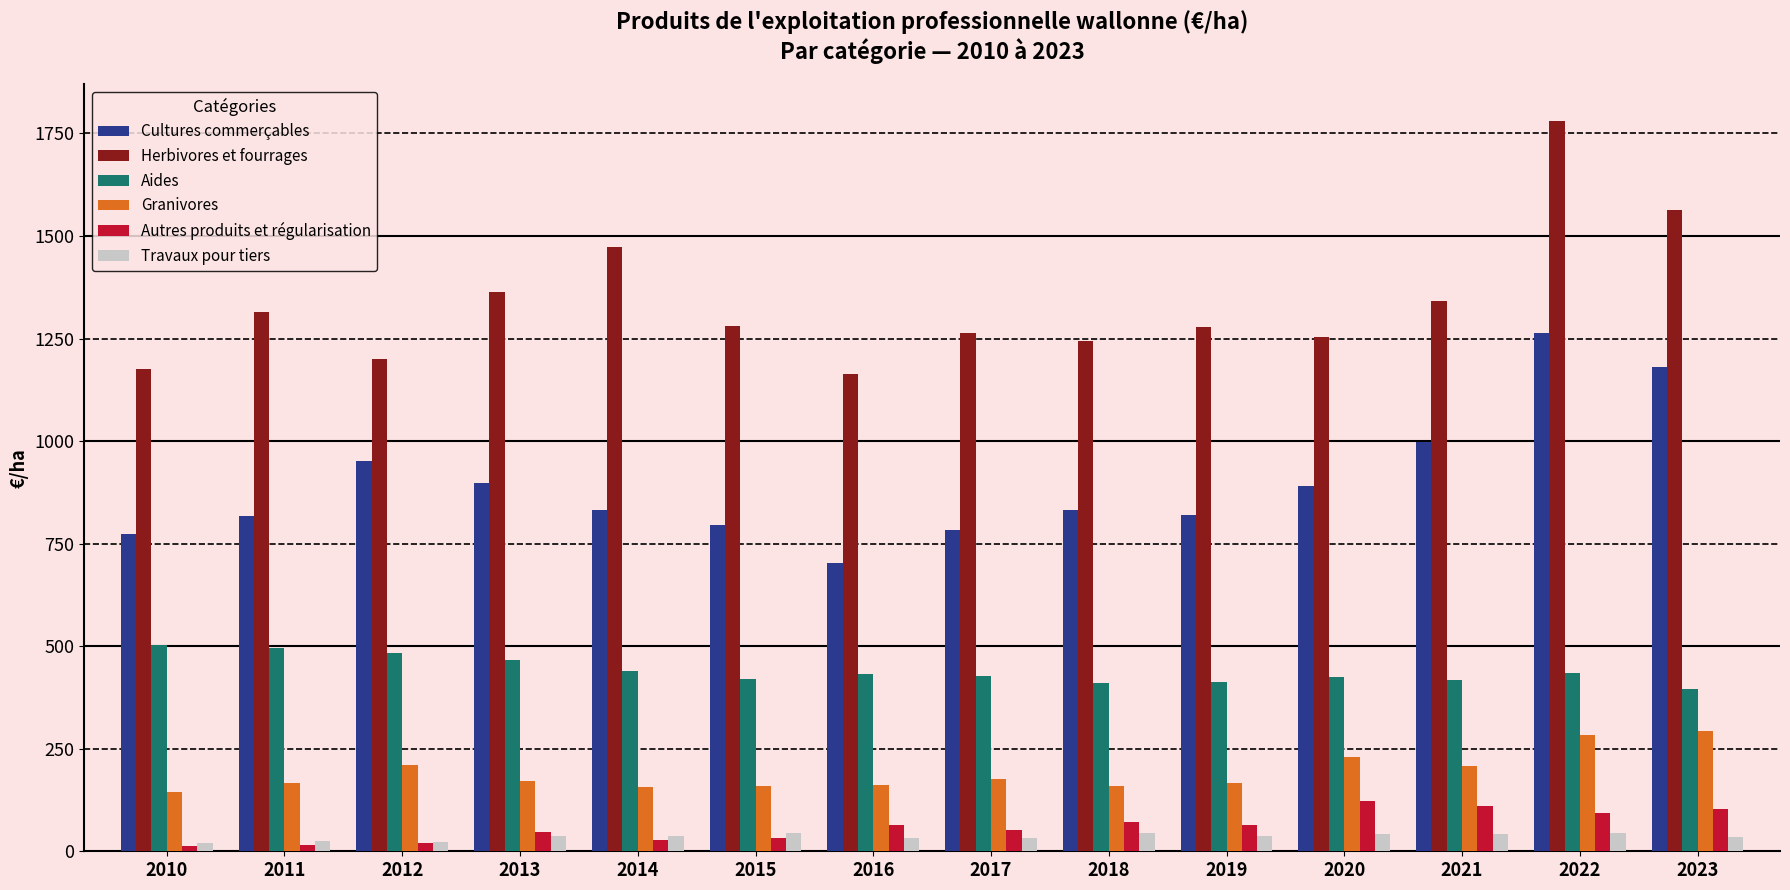

Are the bars grouped side by side (vs. stacked)?

Yes